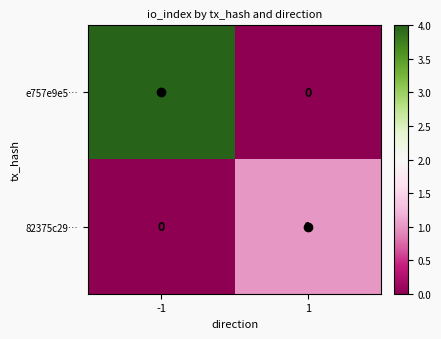

What is the difference between the maximum and minimum values in the e757e9e5… series?

4